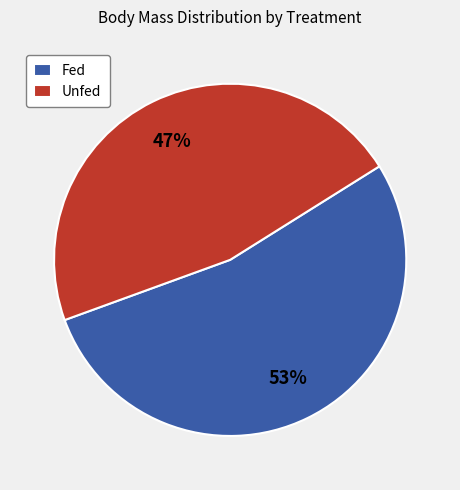

Which category has the smallest portion of the pie?

Unfed